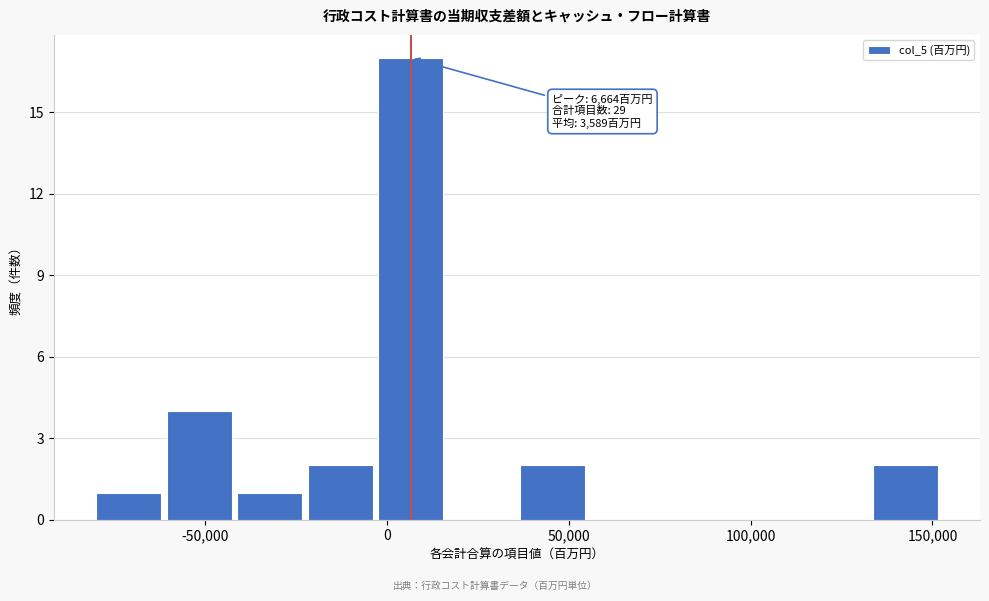

Around what value on the x-axis is the tallest bar? Give the approximate position of its centre, as read against the axis.

5000